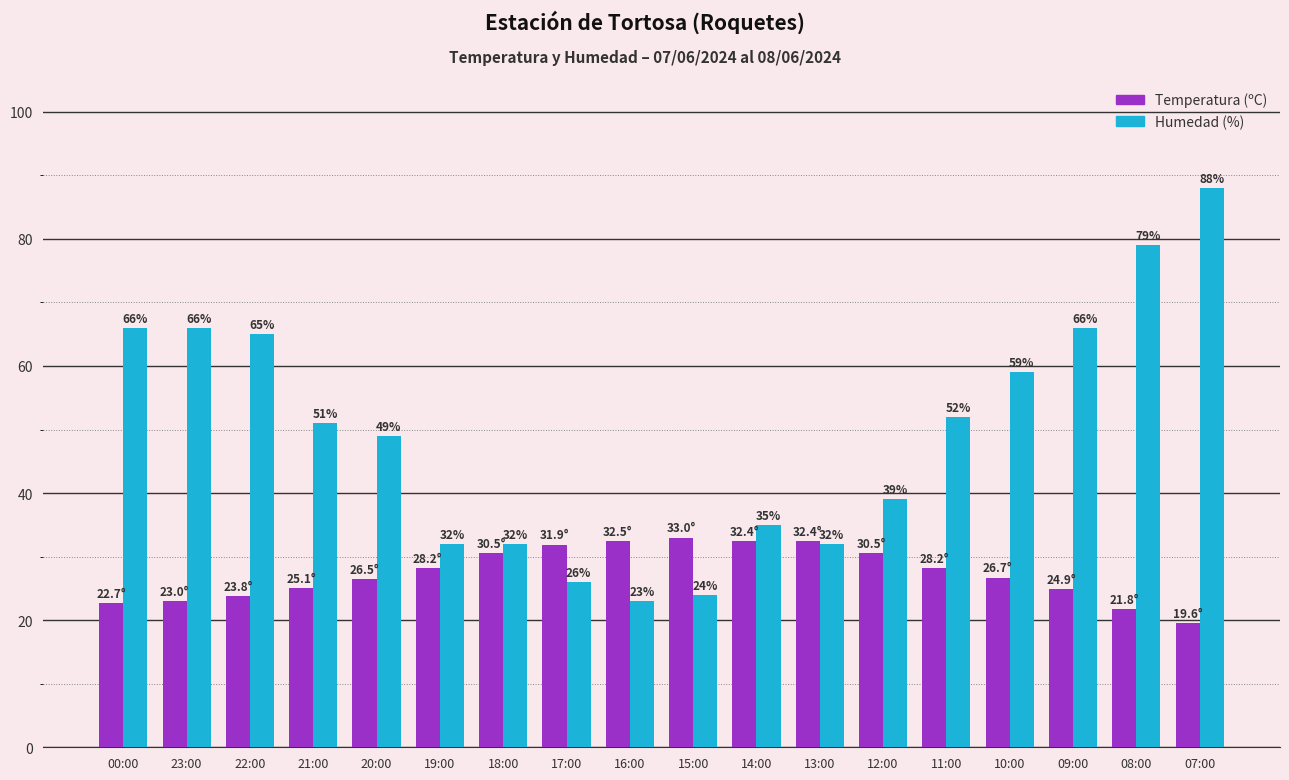

What is the difference between the maximum and minimum values in the Temperatura (ºC) series?

13.4